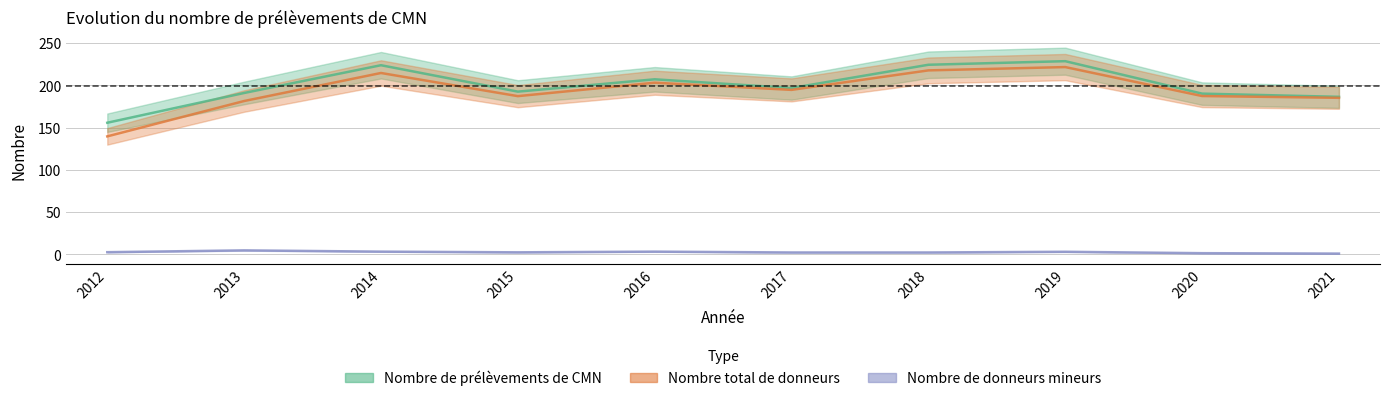

The value of Nombre de prélèvements de CMN at 2021 is 188. True or false?

True